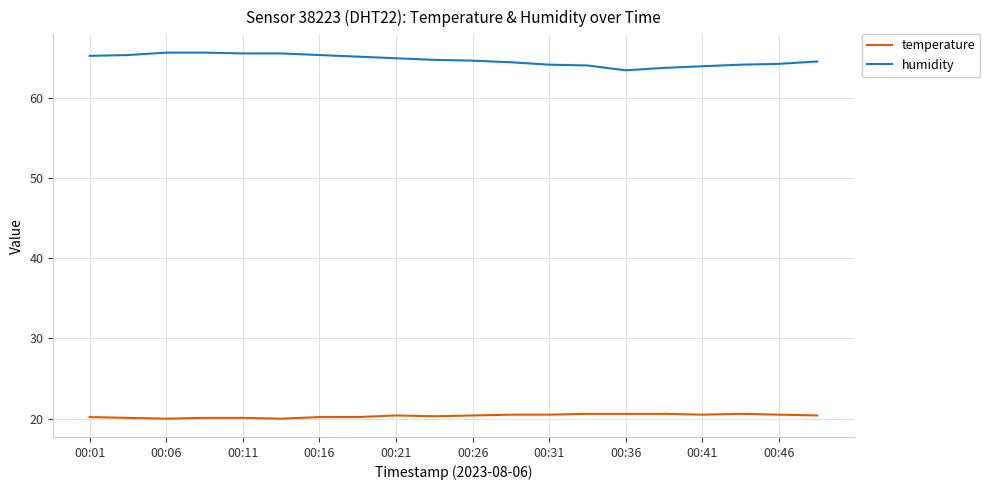

Which series has the largest total across all categories?

humidity